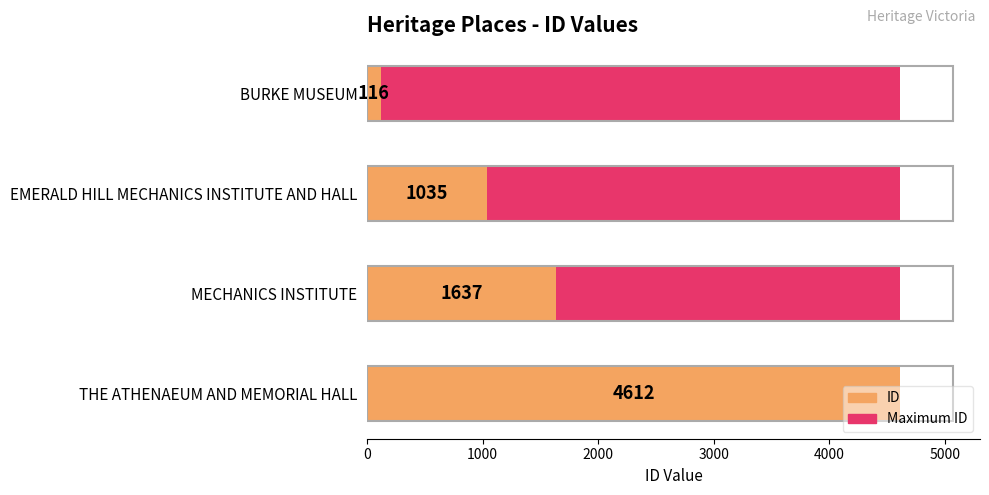

Which series changed the most between 0 and 2000?

ID